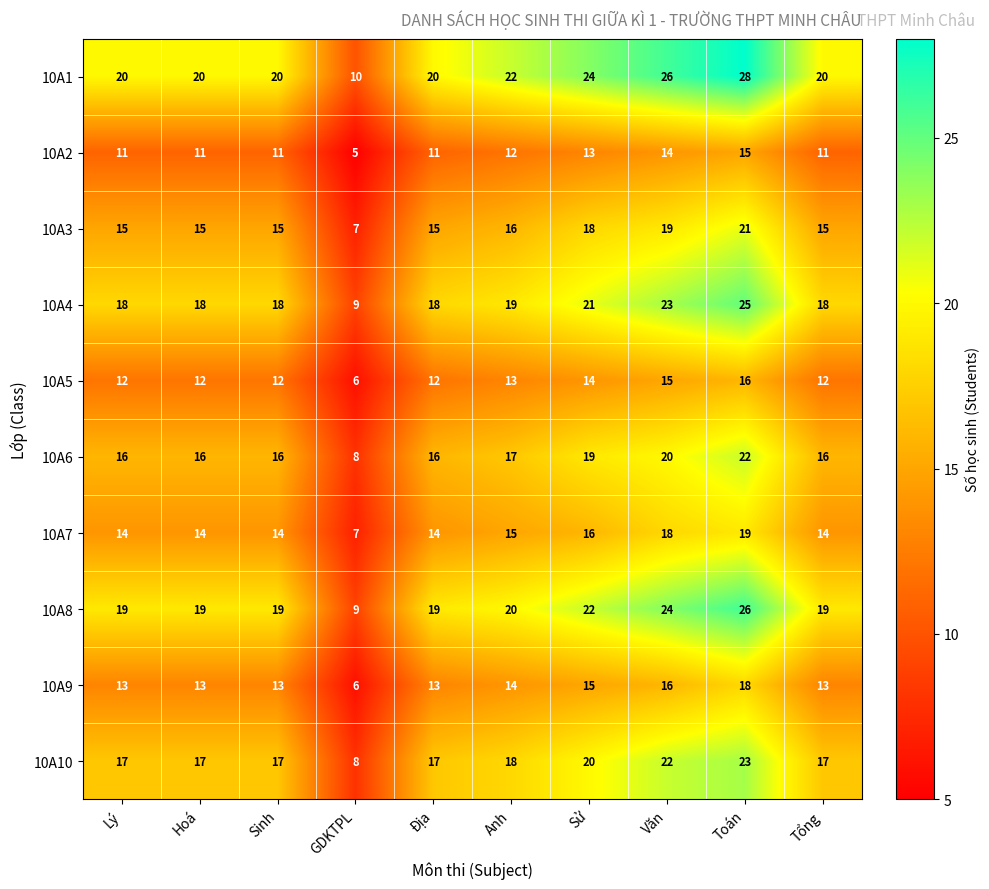

True or false: 10A1 has a value of 20 at Tổng.

True